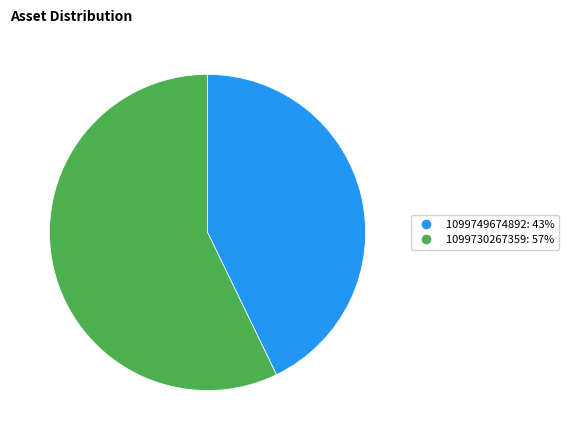

What is the ratio of the value at 1099749674892 to the value at 1099730267359?

0.7